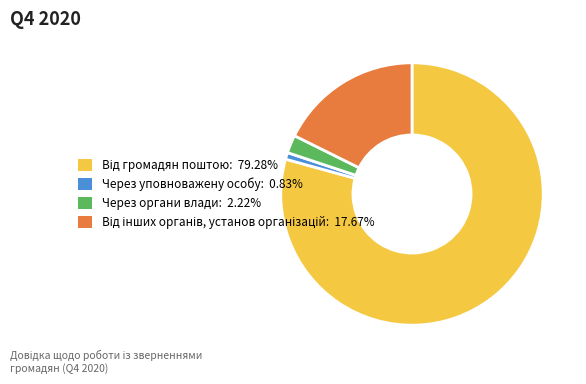

How many segments does this pie chart have?

4